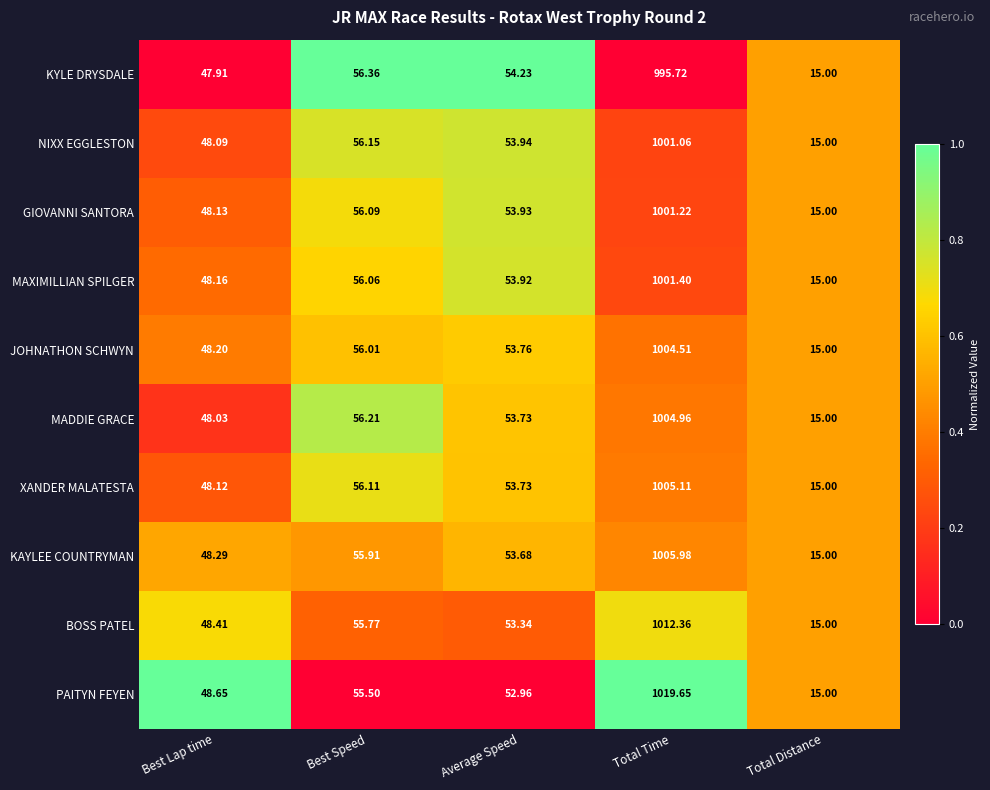

At which label is XANDER MALATESTA closest to 510?

Best Speed